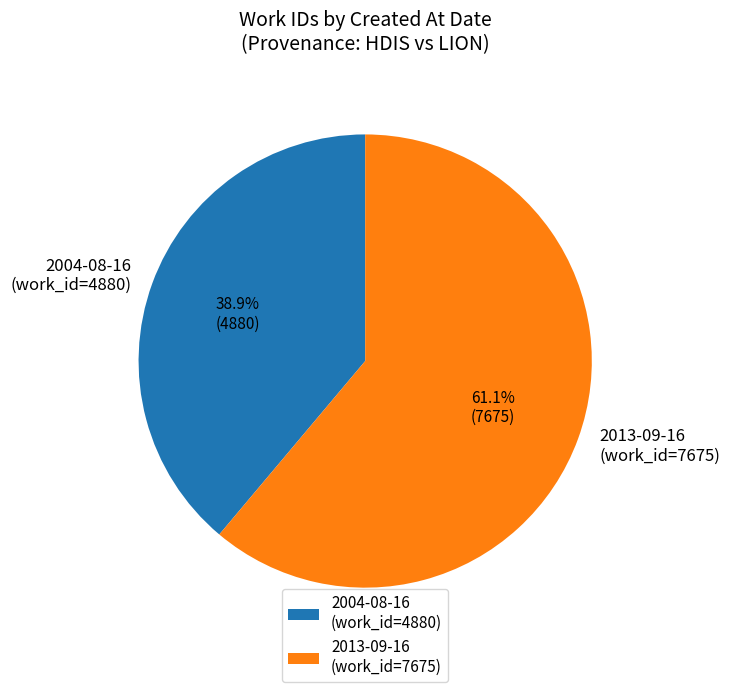

How many slices are in this pie chart?

2